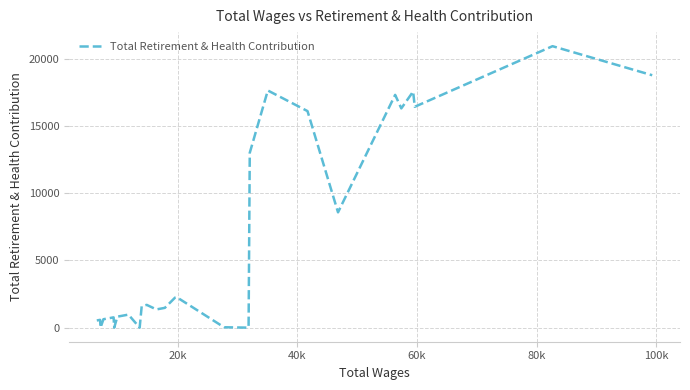

What is the greatest value displayed?

20949